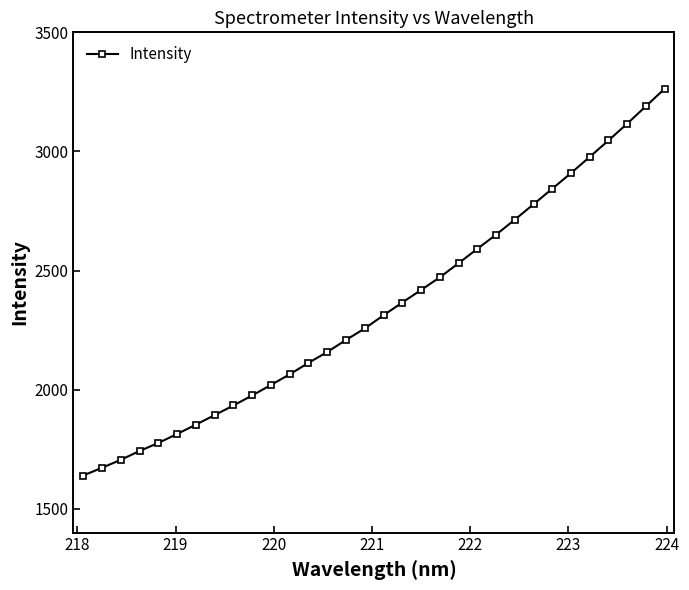

What is the minimum value shown in the chart?

1639.7